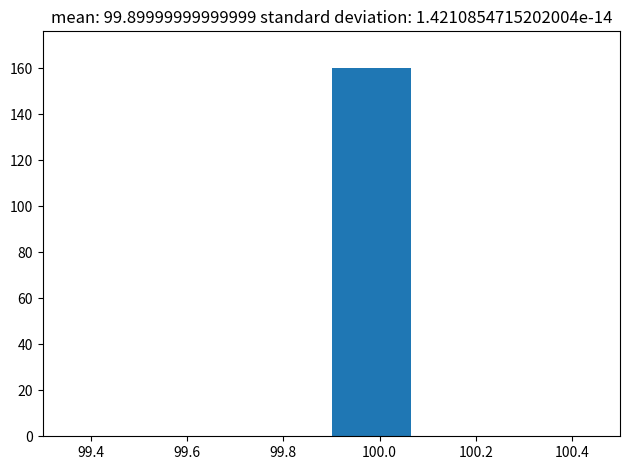

Over which range of the x-axis is the bar tallest?

99.90 to 100.06